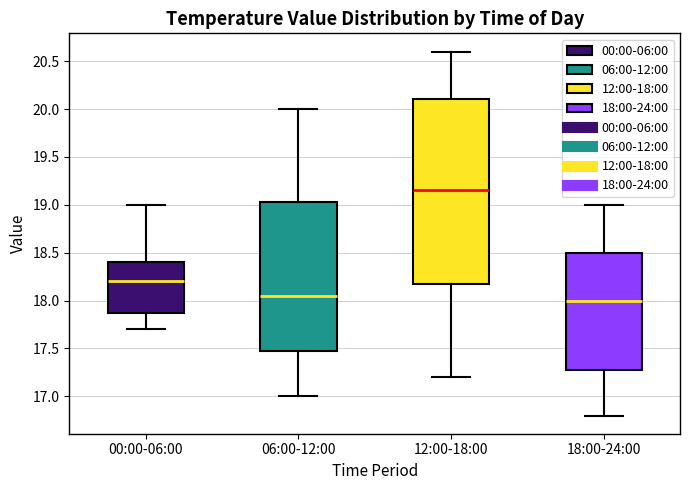

Where does the lower whisker of the box for 12:00-18:00 end on the y-axis? The values are not printed on the chart, so give them approximately, as read against the axis.

17.20